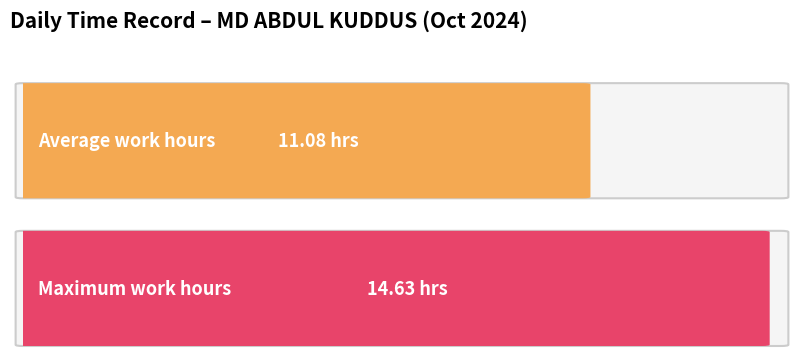

What is the greatest value displayed?

14.6